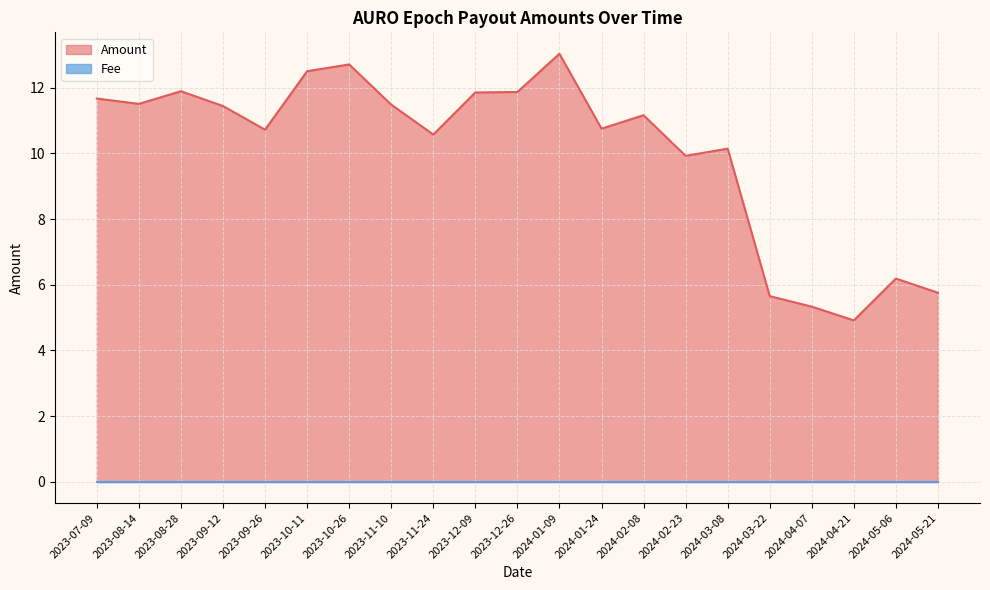

How many series are shown in this chart?

2